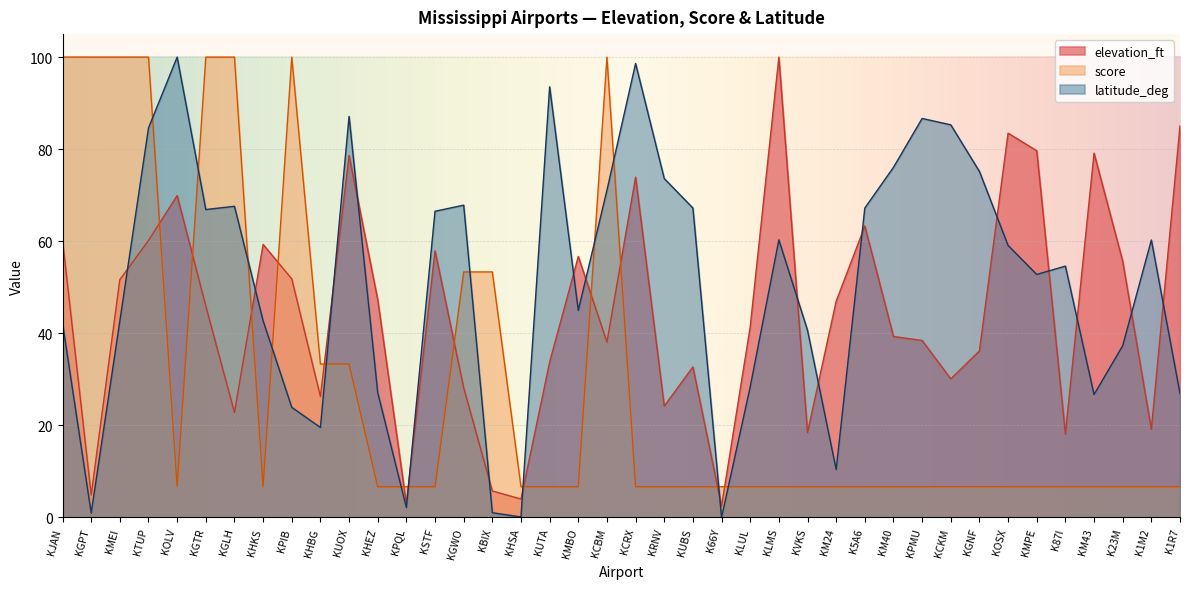

How many data points does each series have?

40